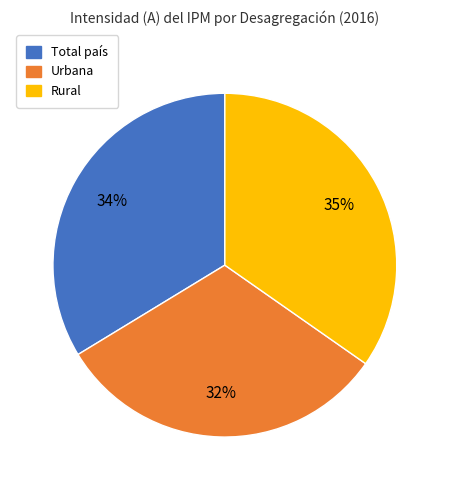

To the nearest percent, what portion does Total país represent?

34%